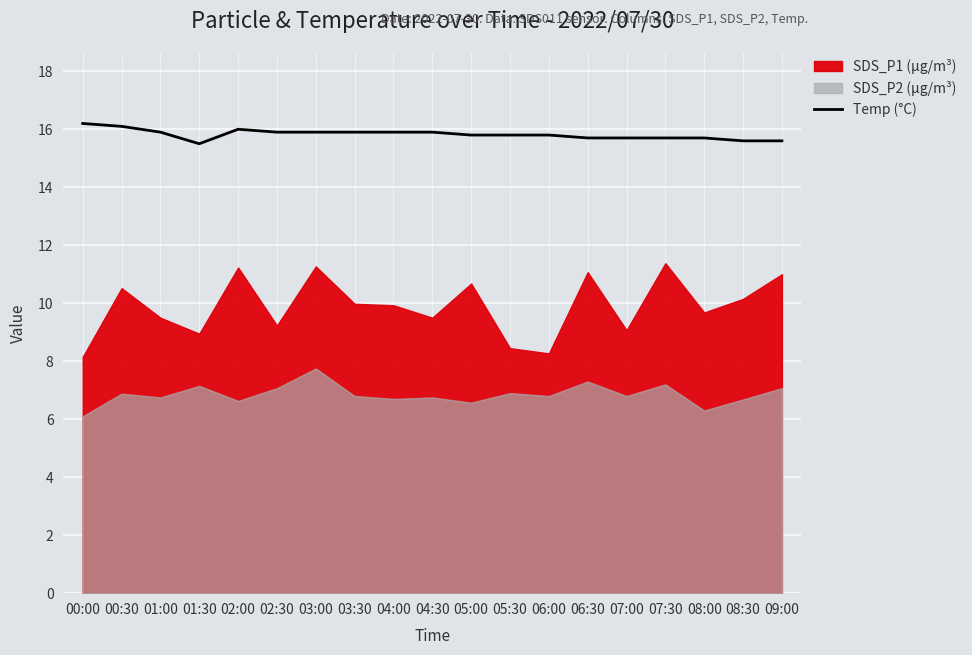

Between 07:00 and 08:00, which is larger?

07:00